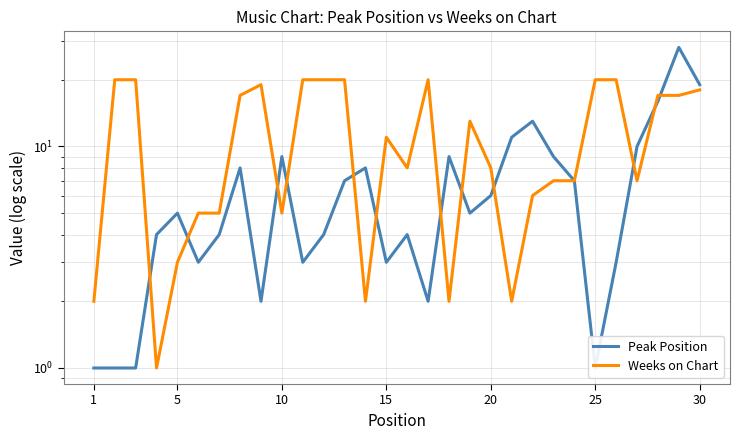

How many lines are shown in the chart?

2